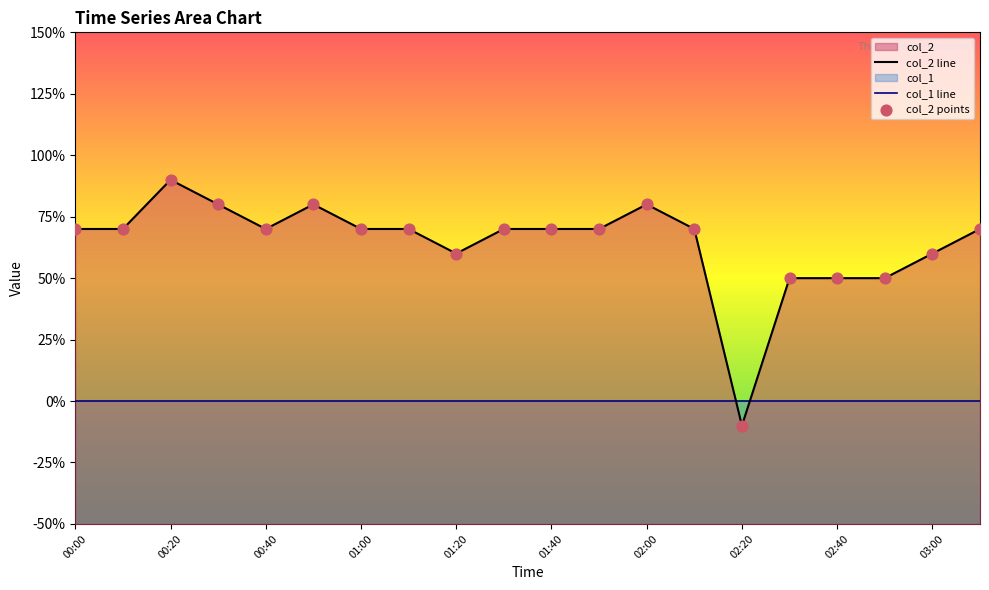

Is the value of col_1 line at 03:00 greater than the value of col_2 points at 01:40?

No